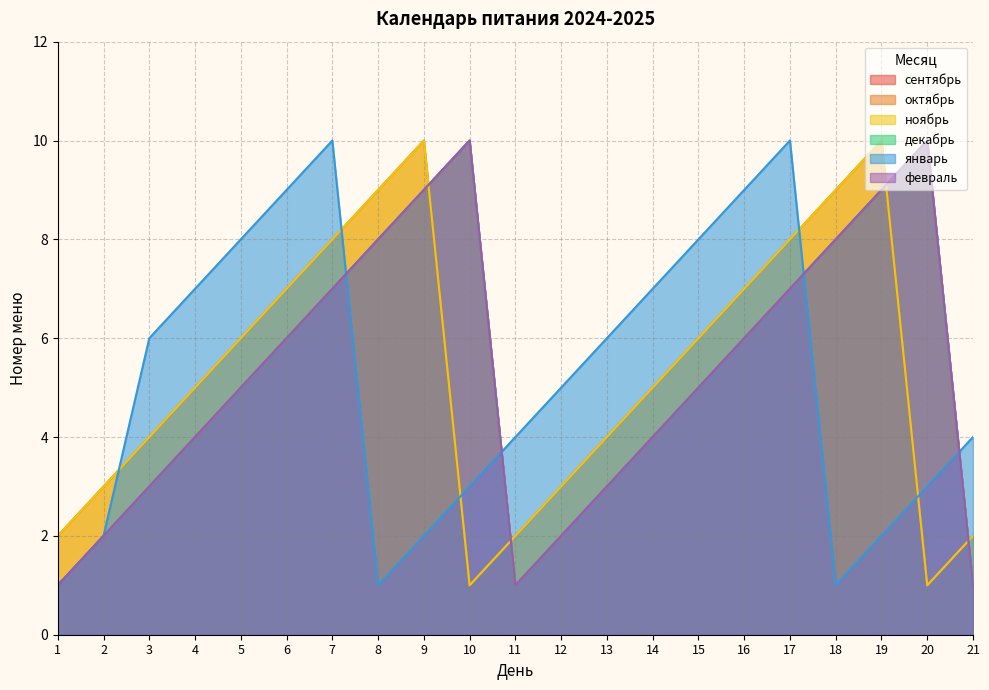

What are all the series names shown in the legend?

сентябрь, октябрь, ноябрь, декабрь, январь, февраль